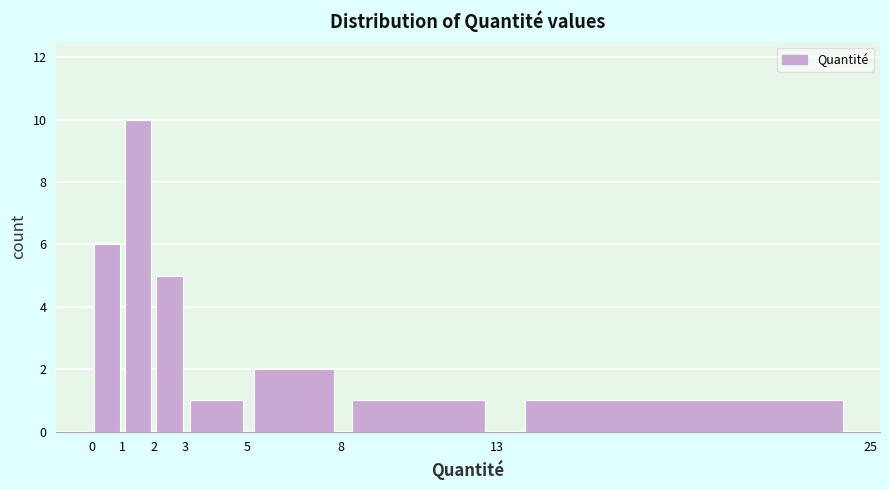

Over which range of the x-axis is the bar tallest?

1 to 2